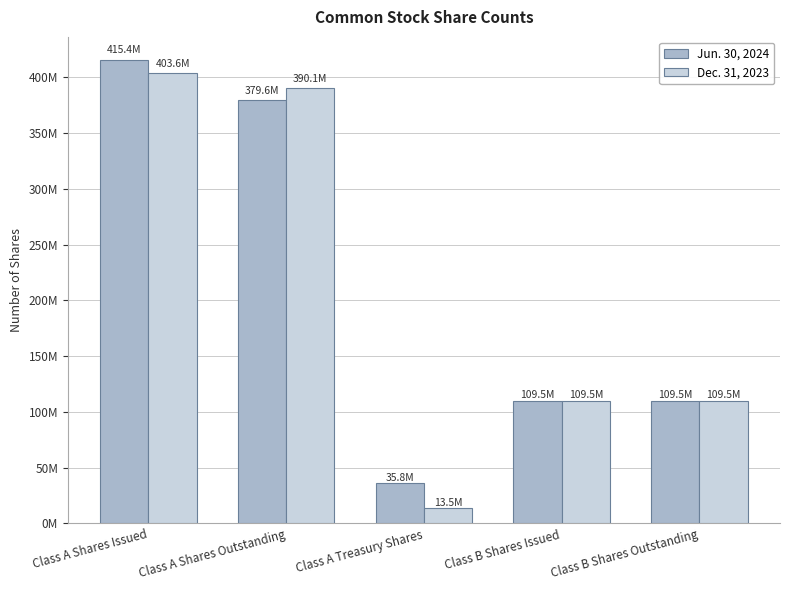

What are all the series names shown in the legend?

Jun. 30, 2024, Dec. 31, 2023